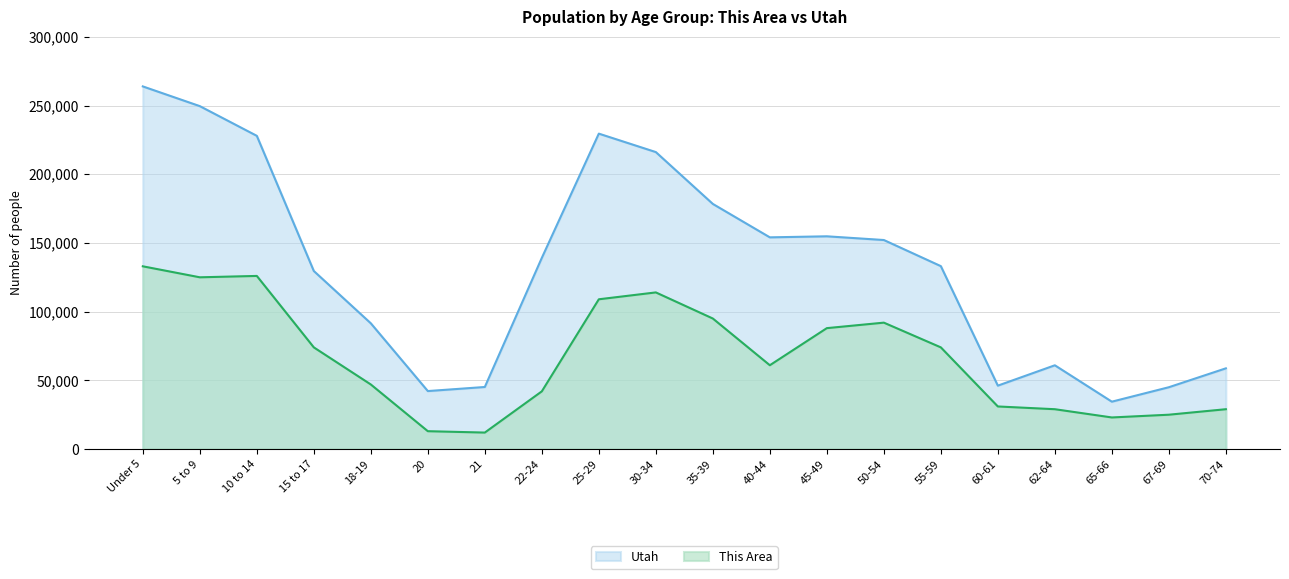

Which series changed the most between 21 and 35-39?

Utah